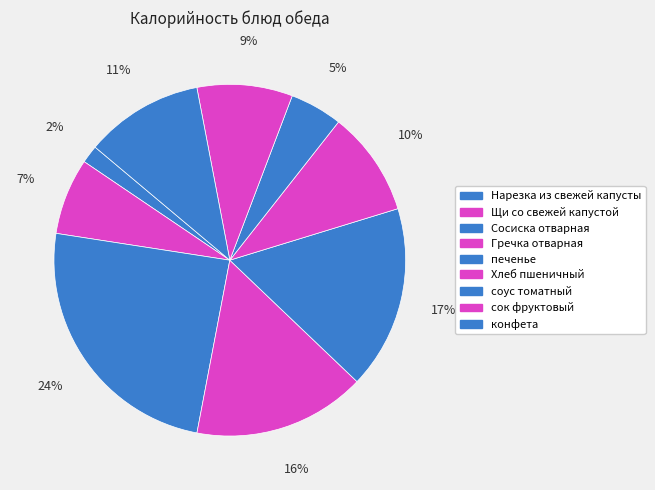

Is конфета the majority of the pie?

No